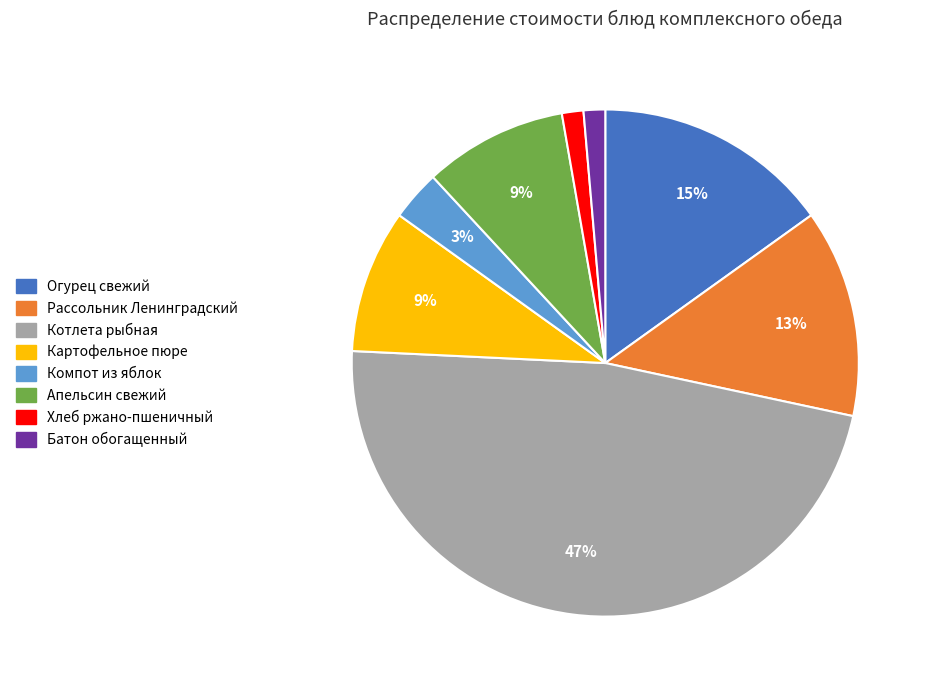

Between Рассольник Ленинградский and Компот из яблок, which is larger?

Рассольник Ленинградский